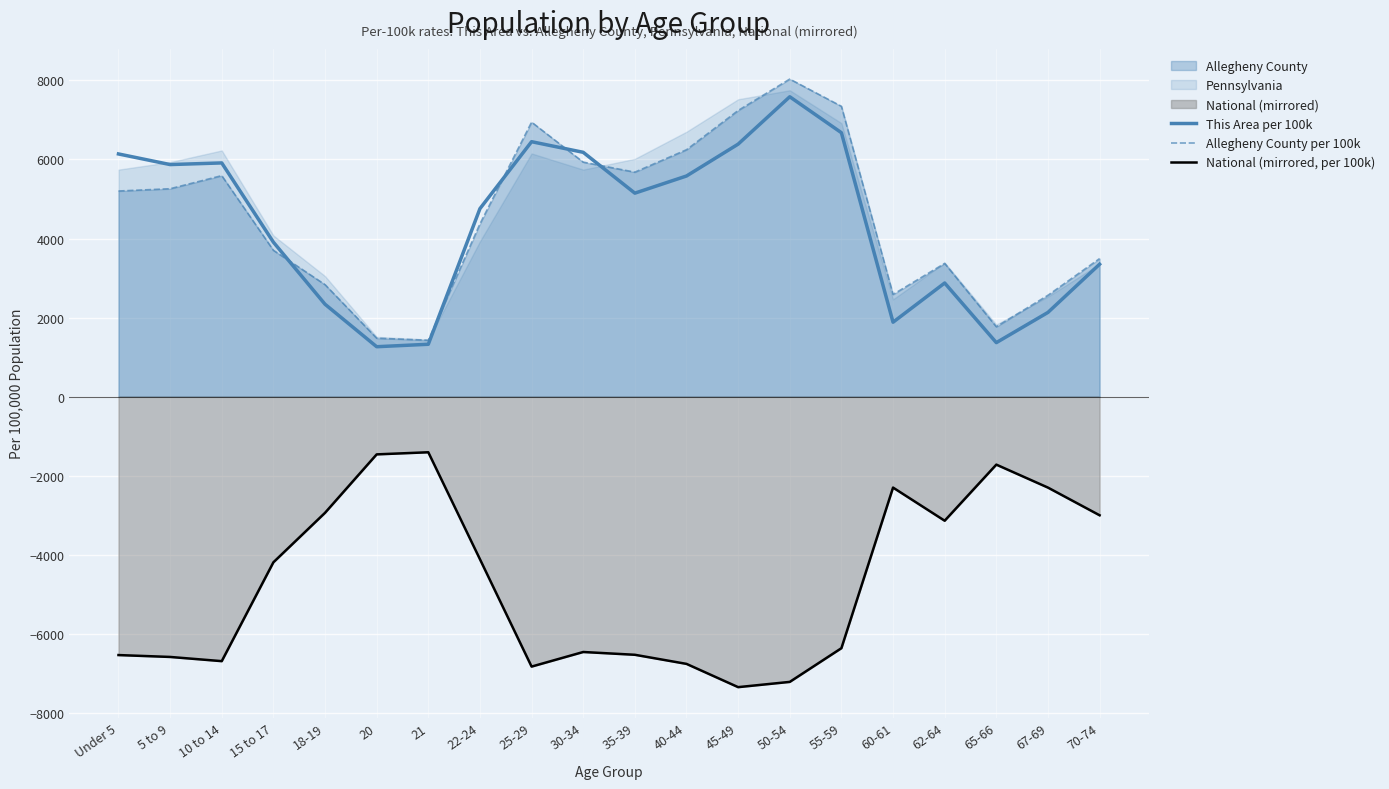

How many interior local peaks does the This Area per 100k series have?

4